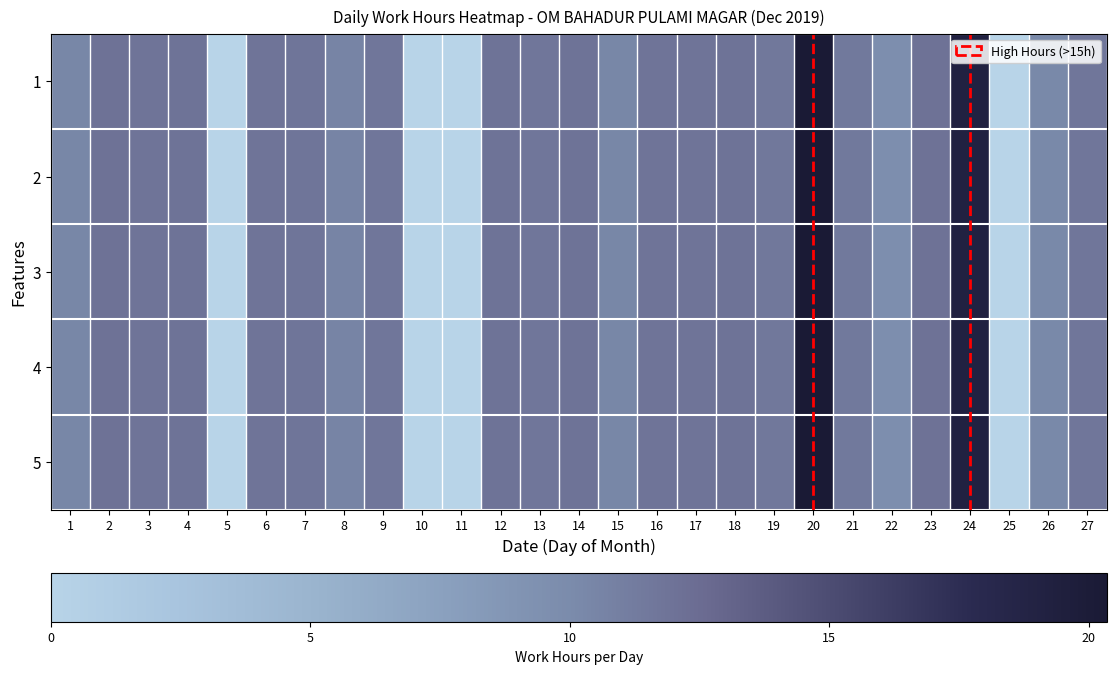

Which has a higher value, 19 or 10?

19